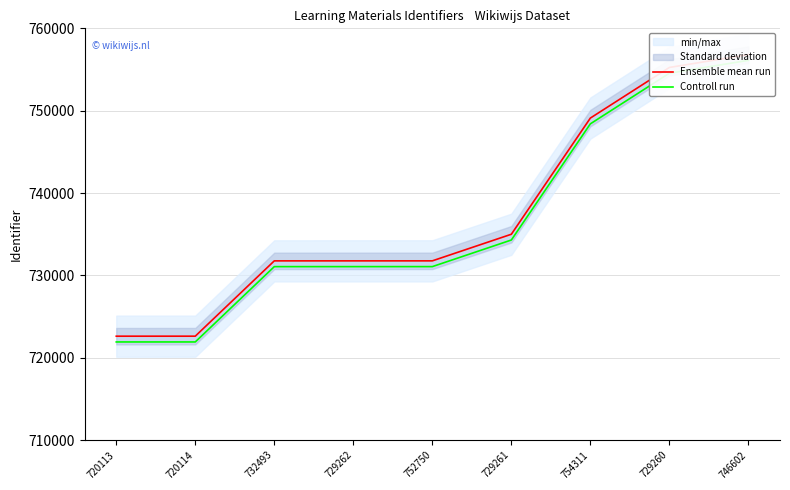

What is the difference between the second highest and minimum values in the Controll run series?

32637